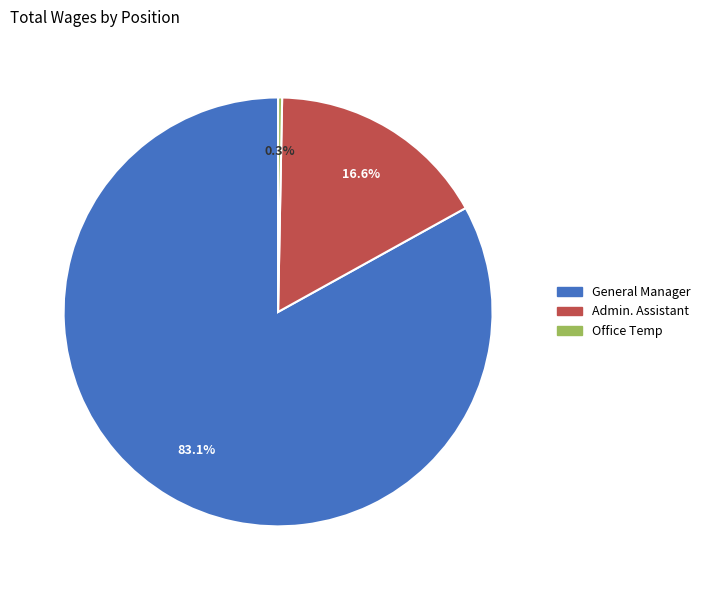

Approximately how many times larger is the value at Admin. Assistant compared to Office Temp?

55.1